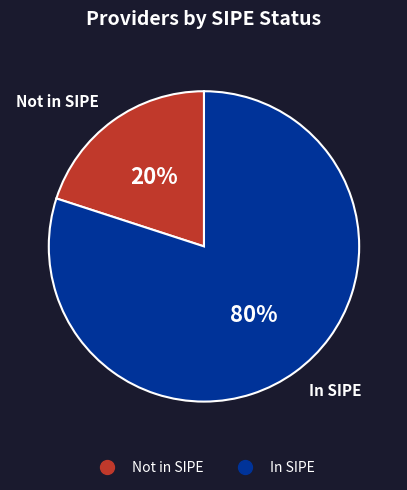

Does any single category account for the majority?

Yes